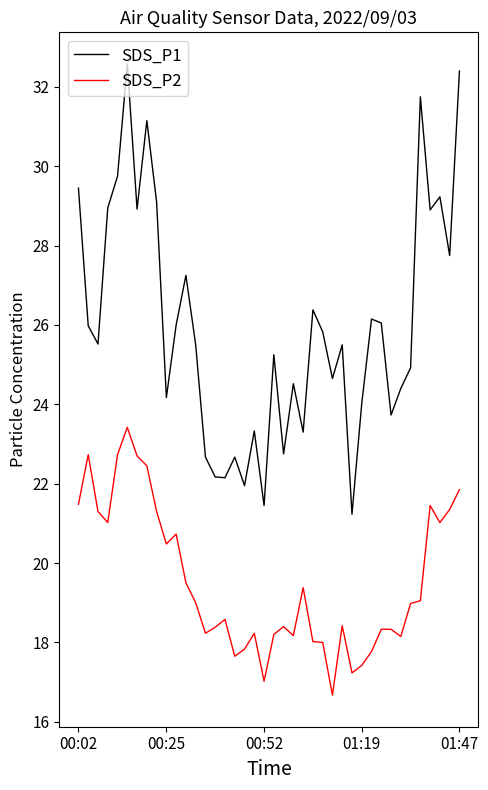

Does the chart have visible grid lines?

No